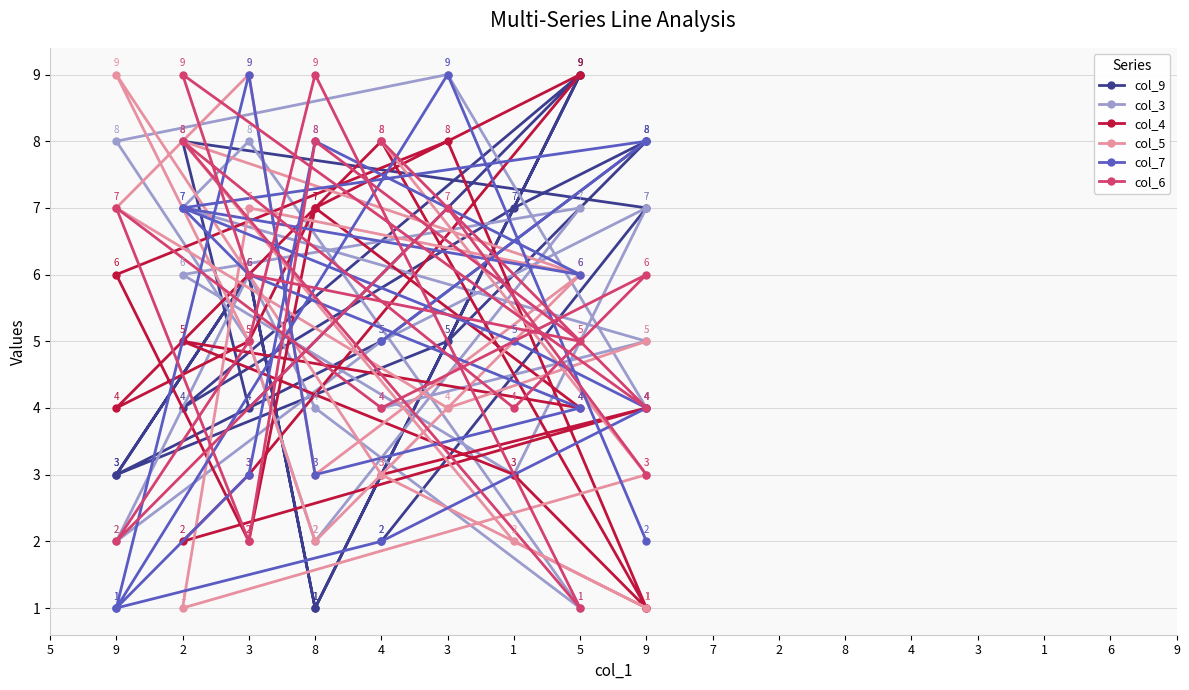

What is the lowest value of the col_4 series?

1